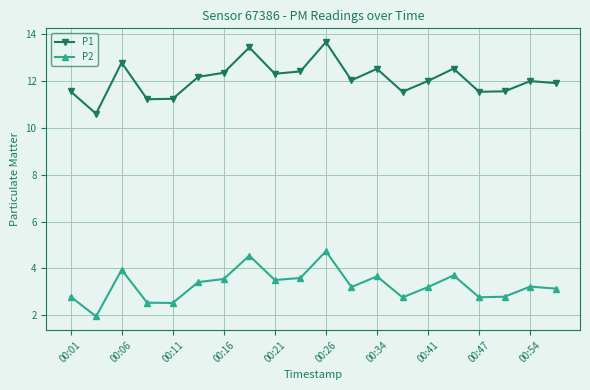

What is the average value of the P1 series?

12.1